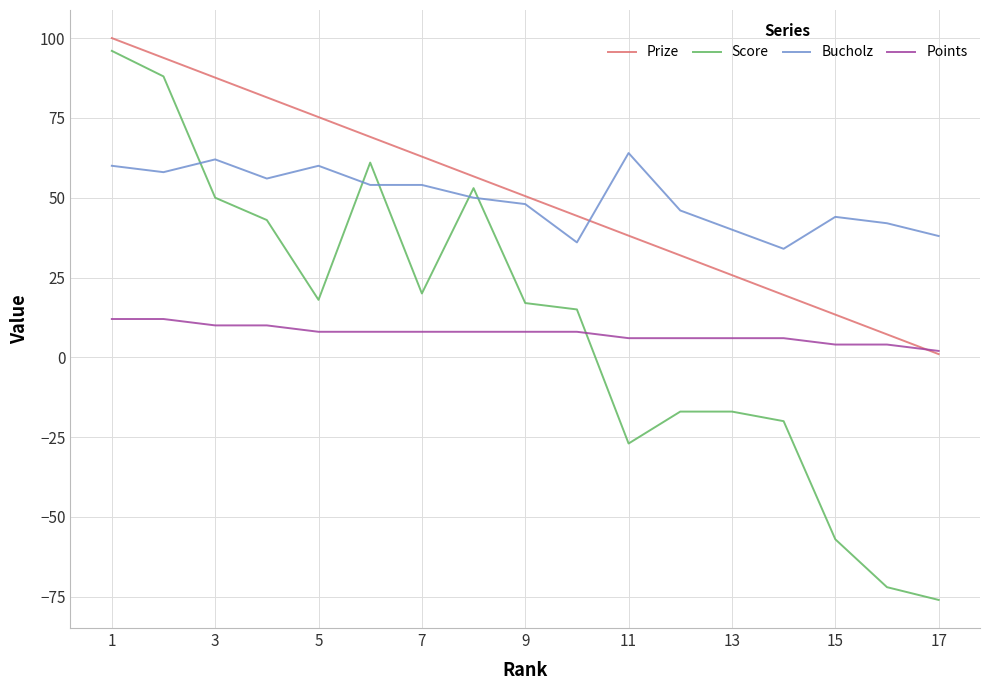

Which series has the widest spread of values?

Score